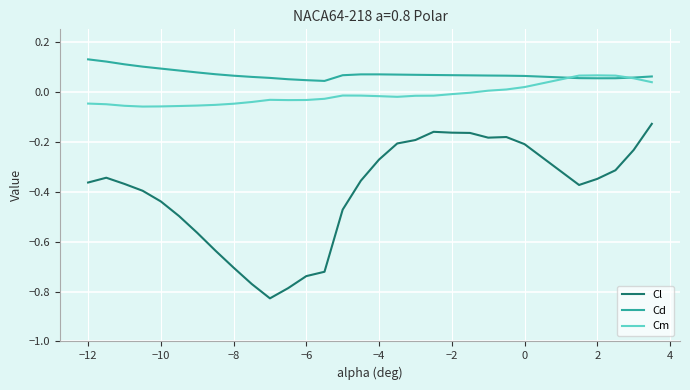

List the series in order of their overall mean, lowest first.

Cl, Cm, Cd